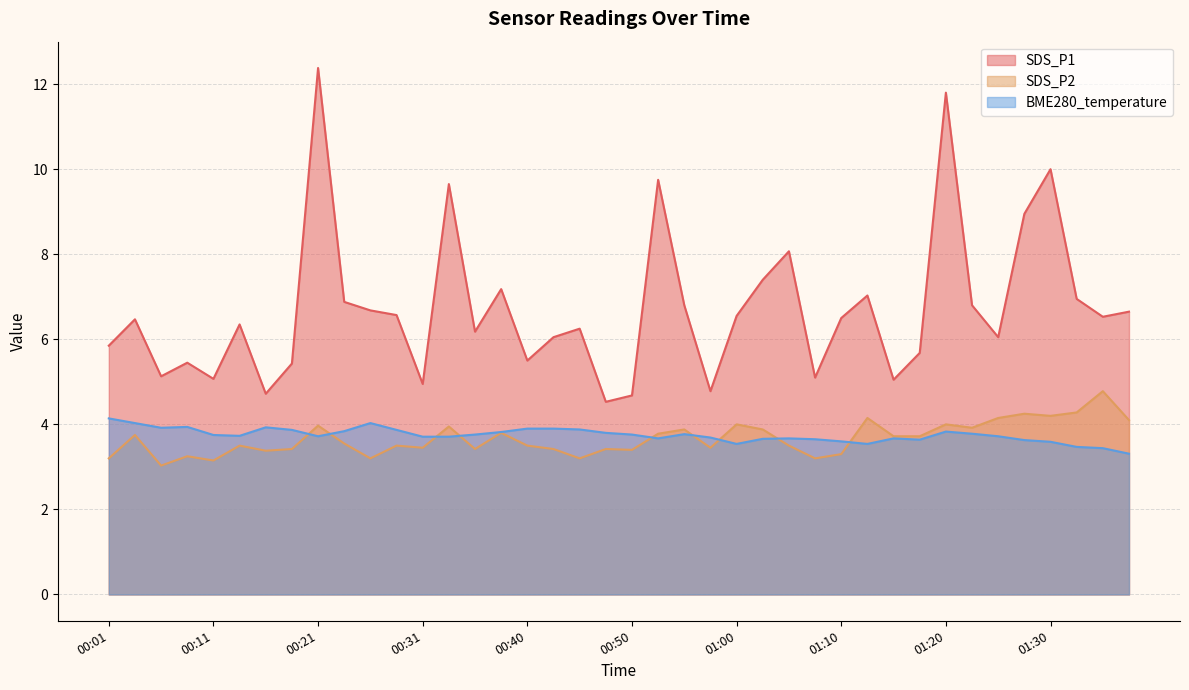

How many interior local valleys does the SDS_P2 series have?

12